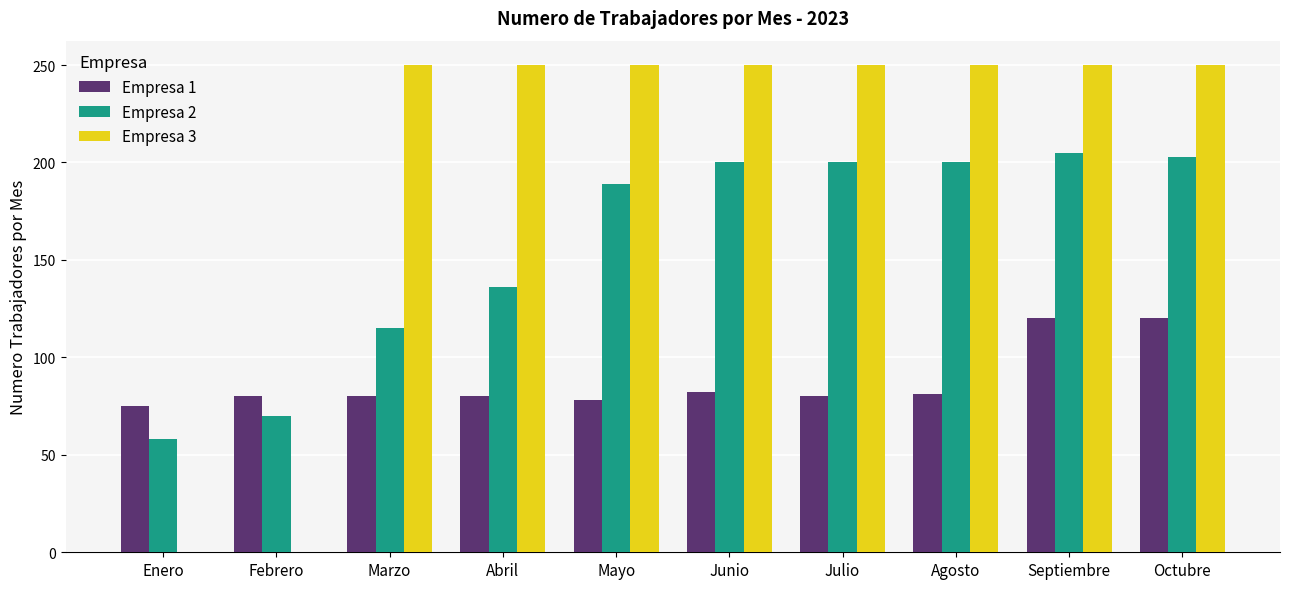

What is the total value across all series at Abril?

466